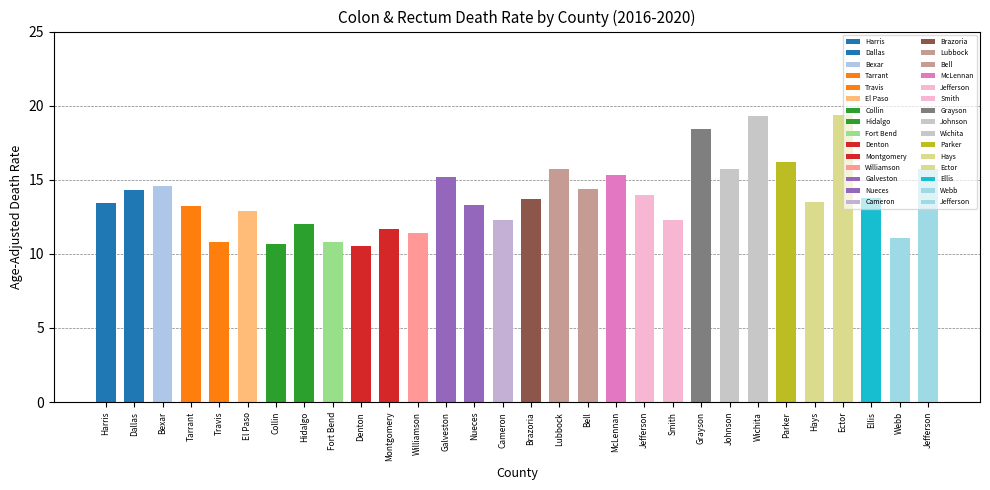

What is the label of the 26th bar from the left?

Hays